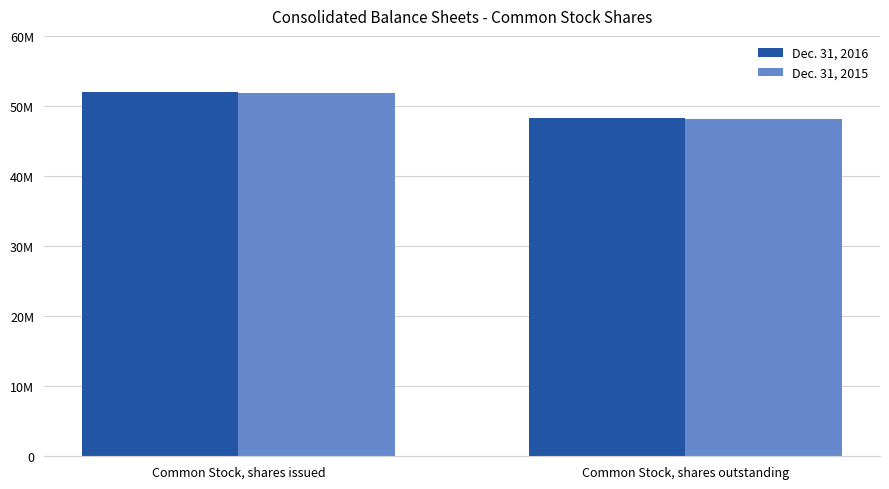

What are all the series names shown in the legend?

Dec. 31, 2016, Dec. 31, 2015